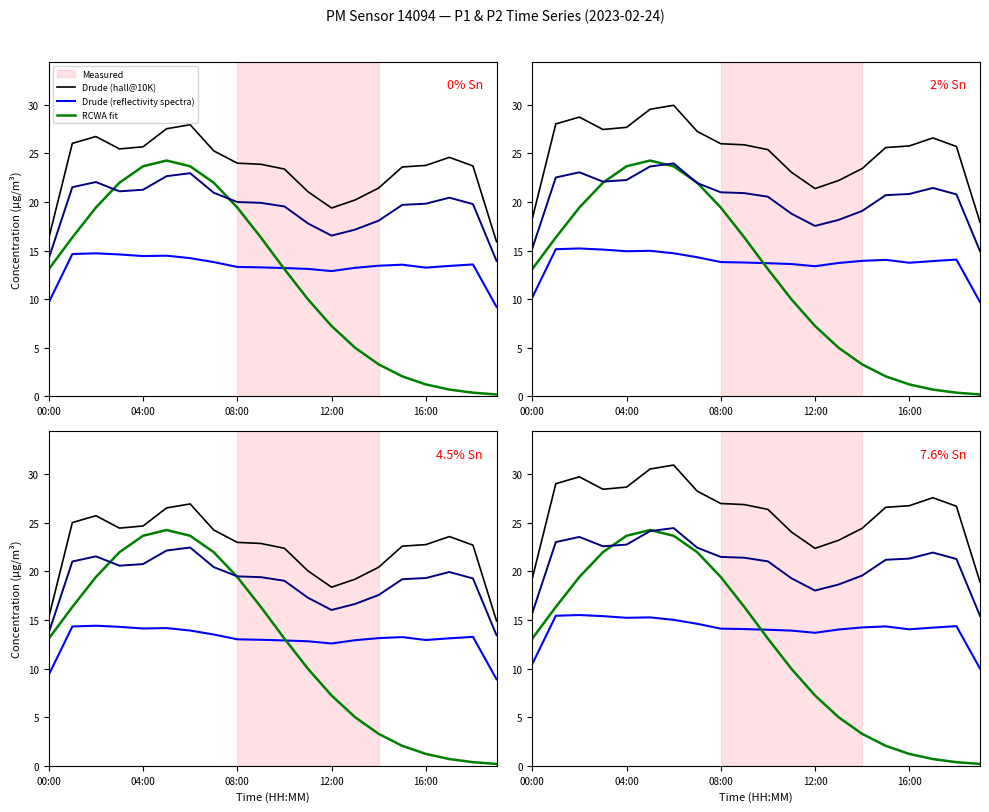

Is this an area chart (filled region under the line)?

No